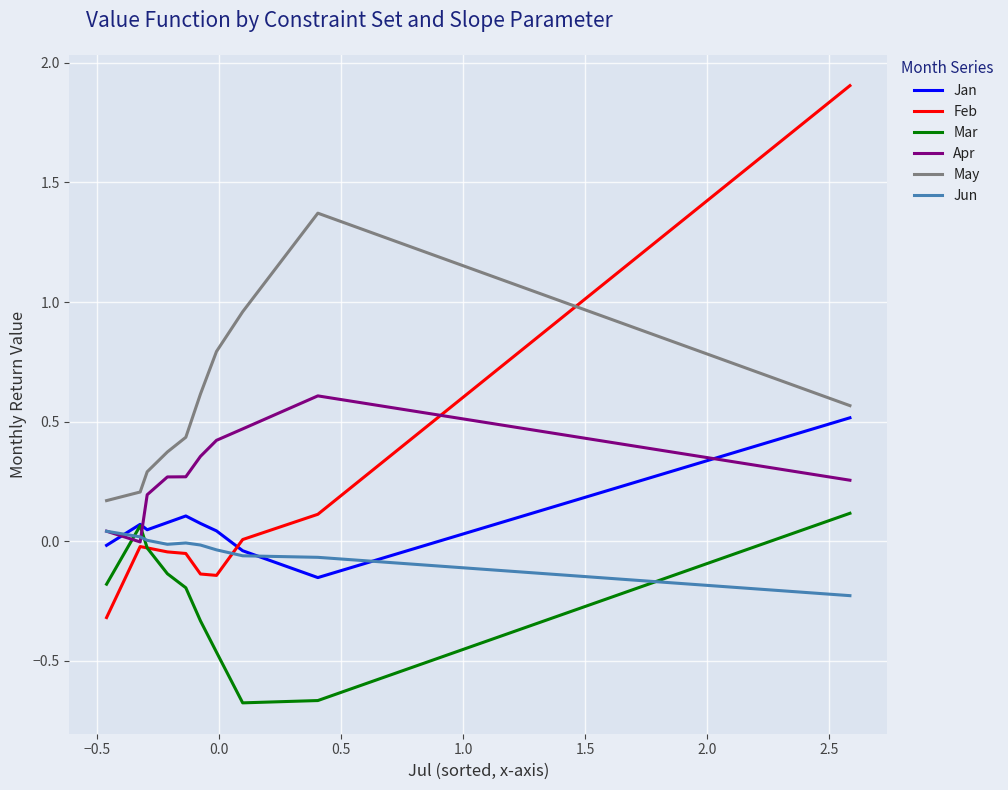

After their last crossing, which series has the higher values: Jun or Mar?

Mar